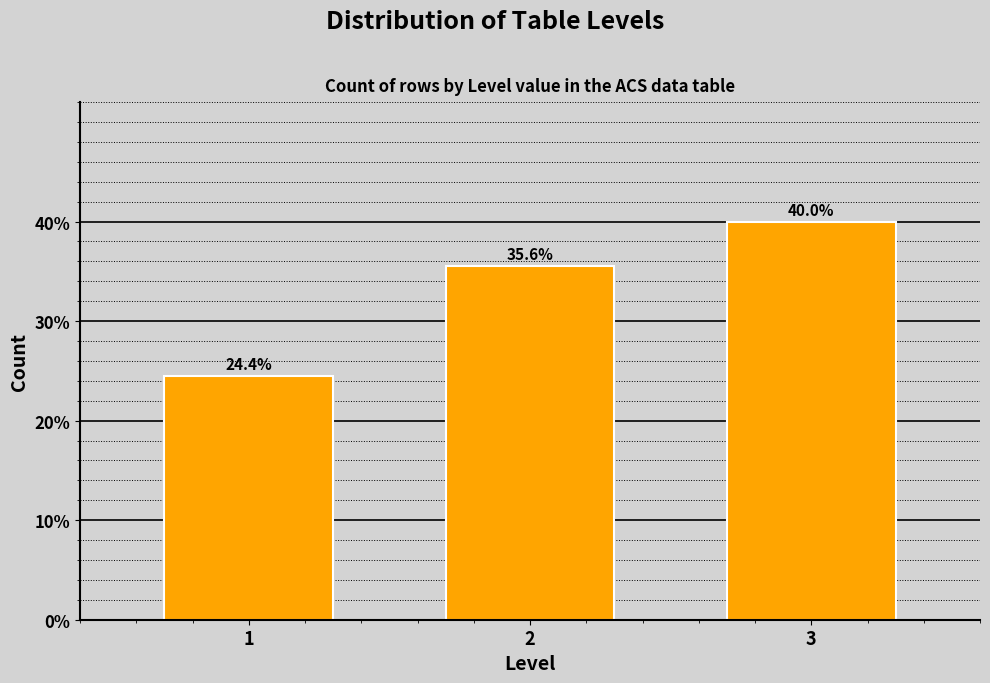

Reading left to right, what are all the values shown in this chart?

1=24.4	2=35.6	3=40.0